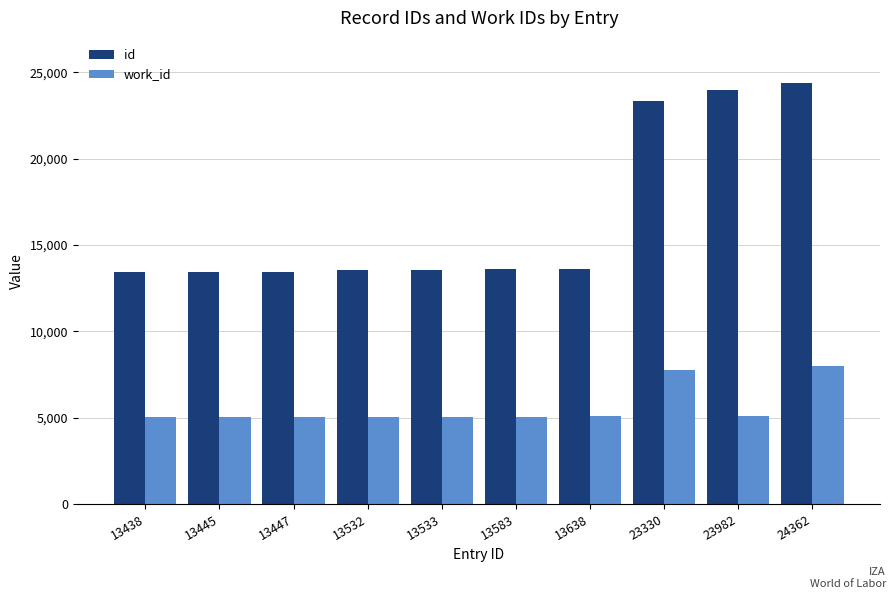

What is the minimum value for work_id?

5012